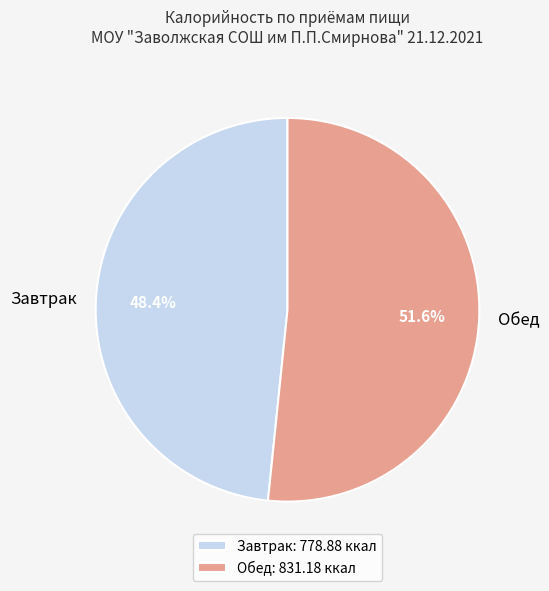

To the nearest percent, what percentage of the pie is Завтрак?

48%